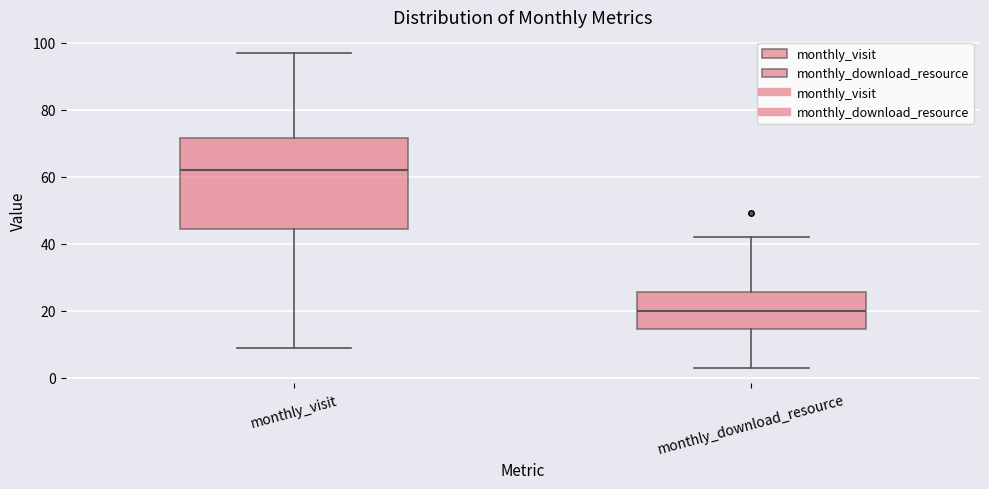

Which box is the tallest, from its lower edge to its upper edge?

monthly_visit